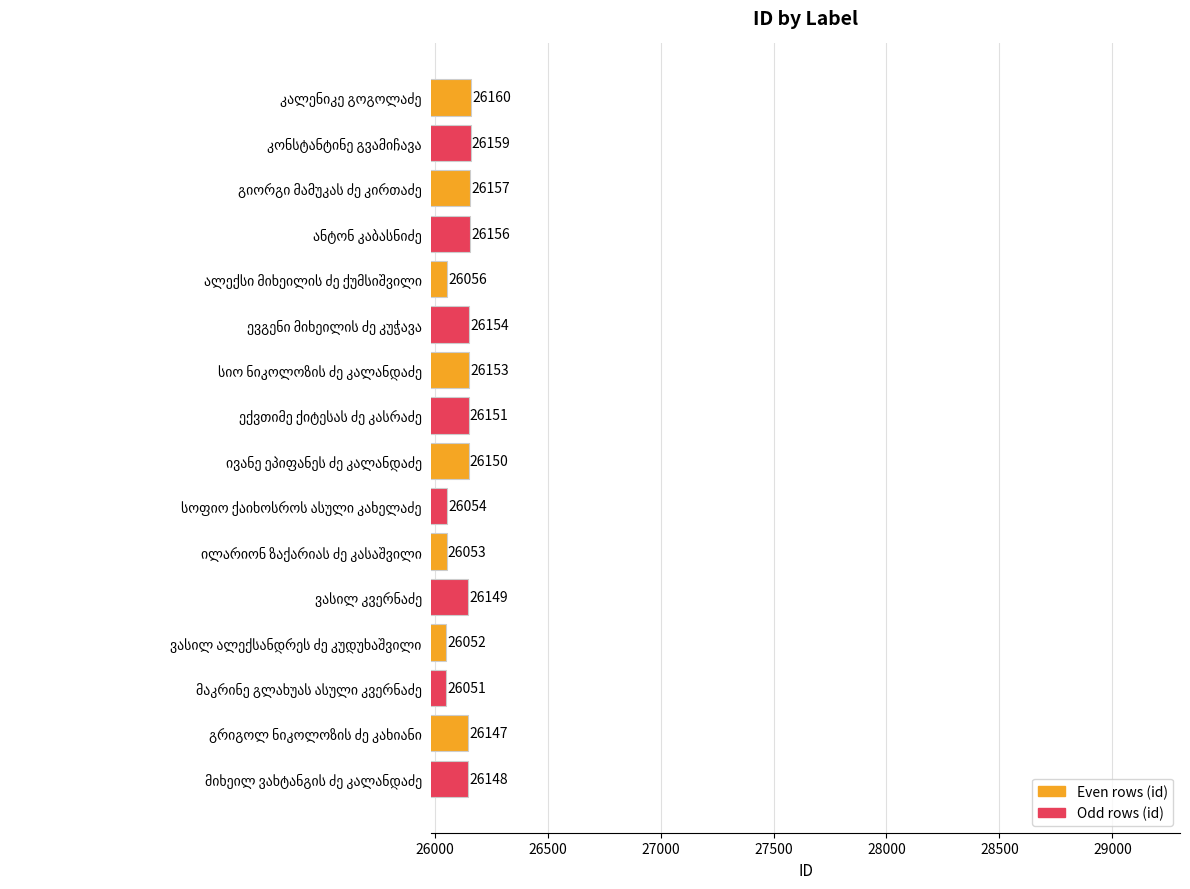

Count the number of categories in the chart.

16